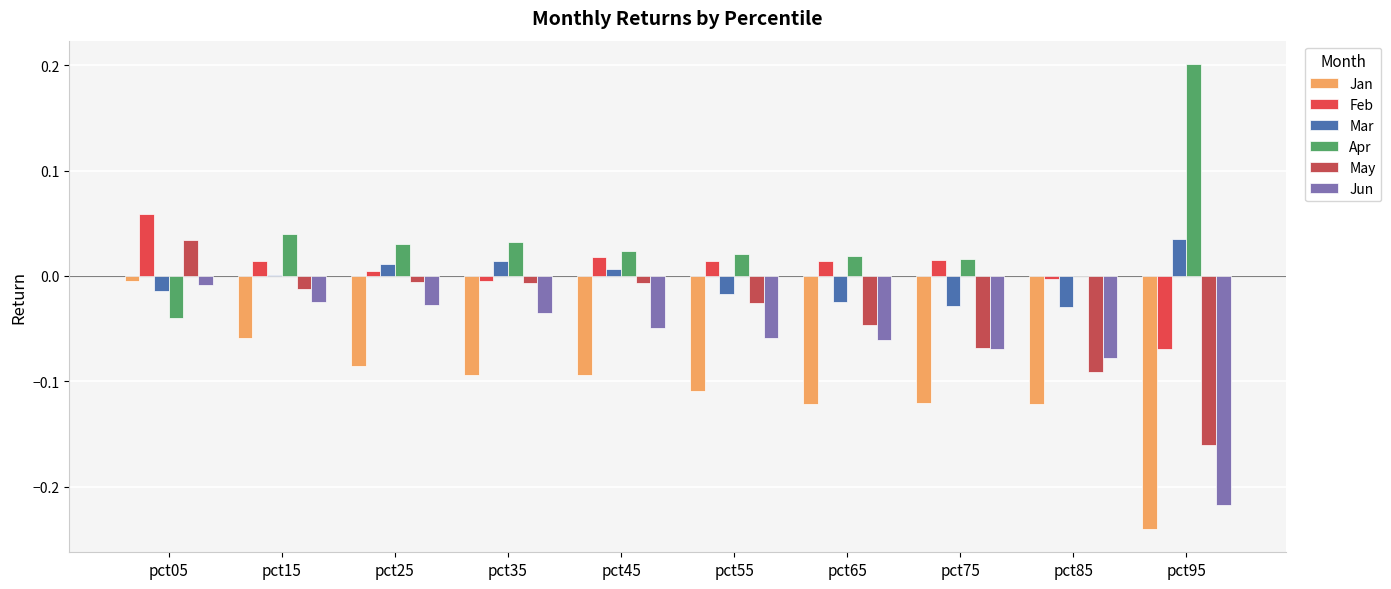

What value does the Jan series have at pct25?

-0.1